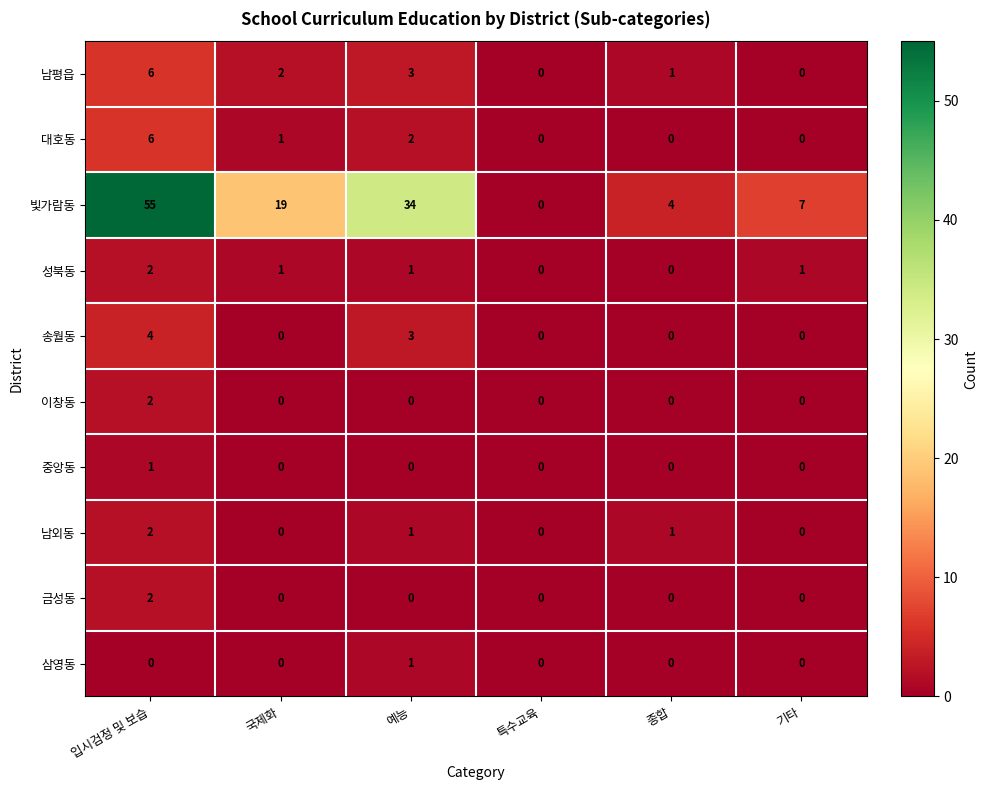

At which category is the sum across all series the highest?

입시검정 및 보습